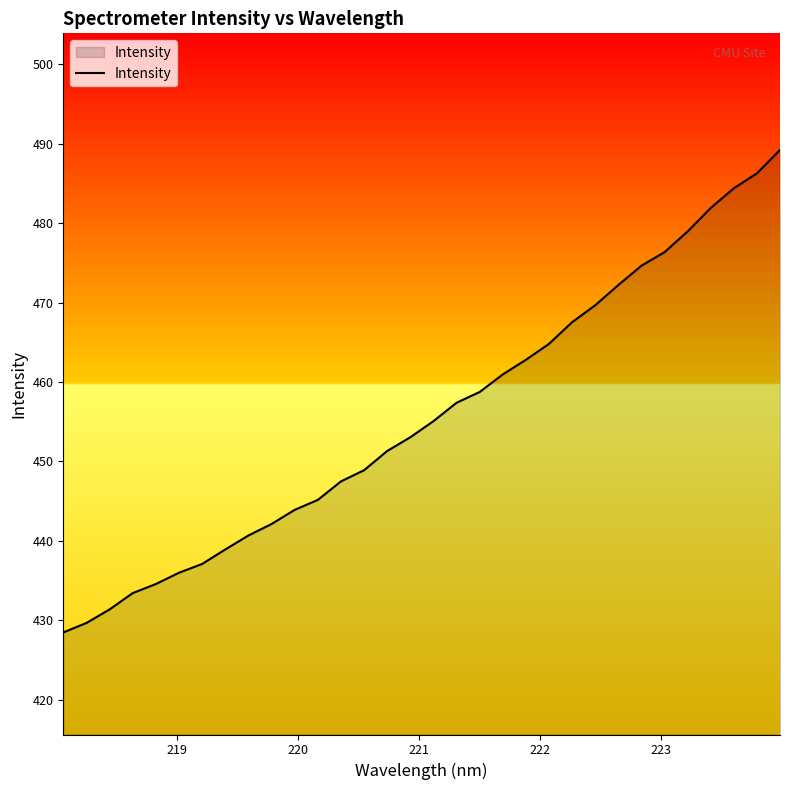

What is the greatest value displayed?

489.2